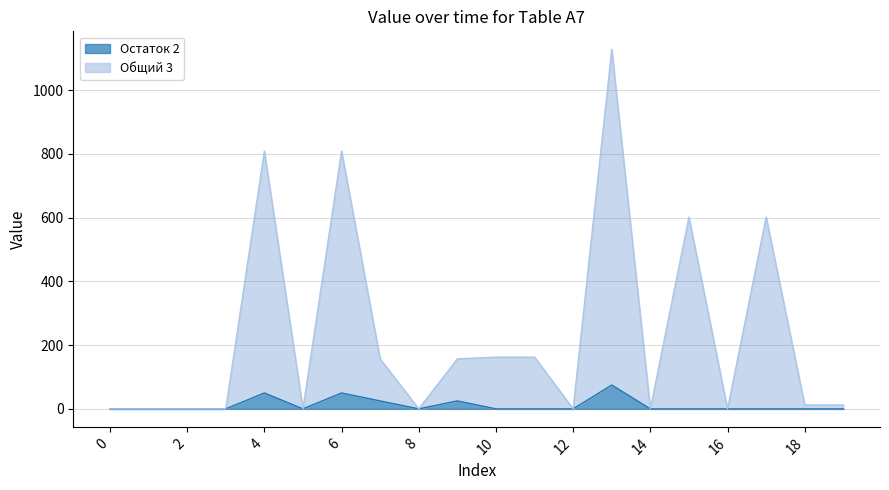

How many data points in Общий 3 are above 12?

11